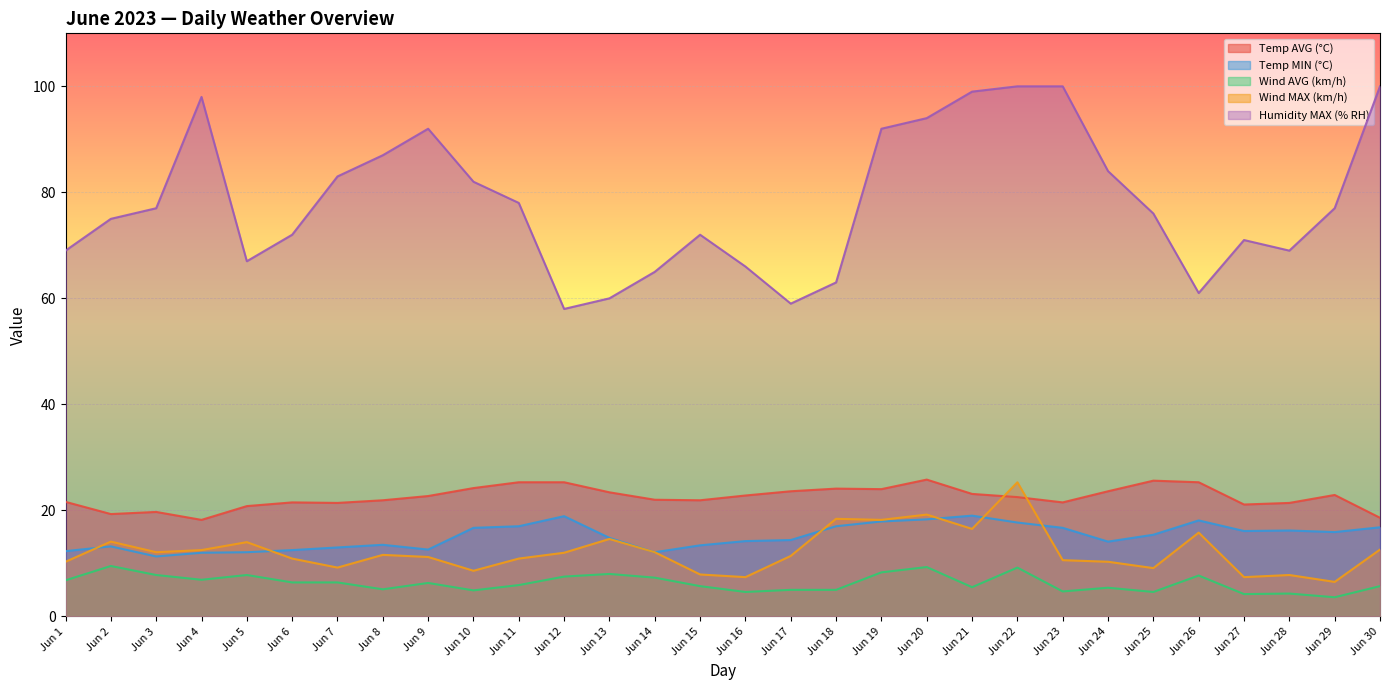

The Temp MIN (°C) series shows 12.3 at Jun 1. True or false?

True